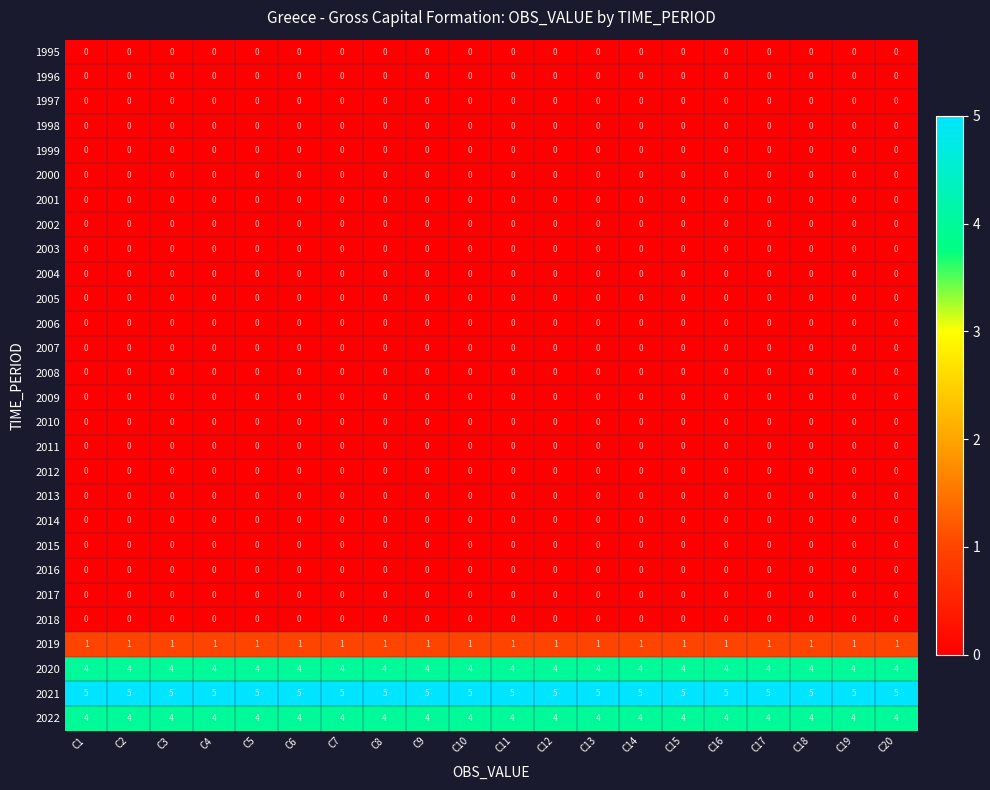

Which series has the largest total across all categories?

2021